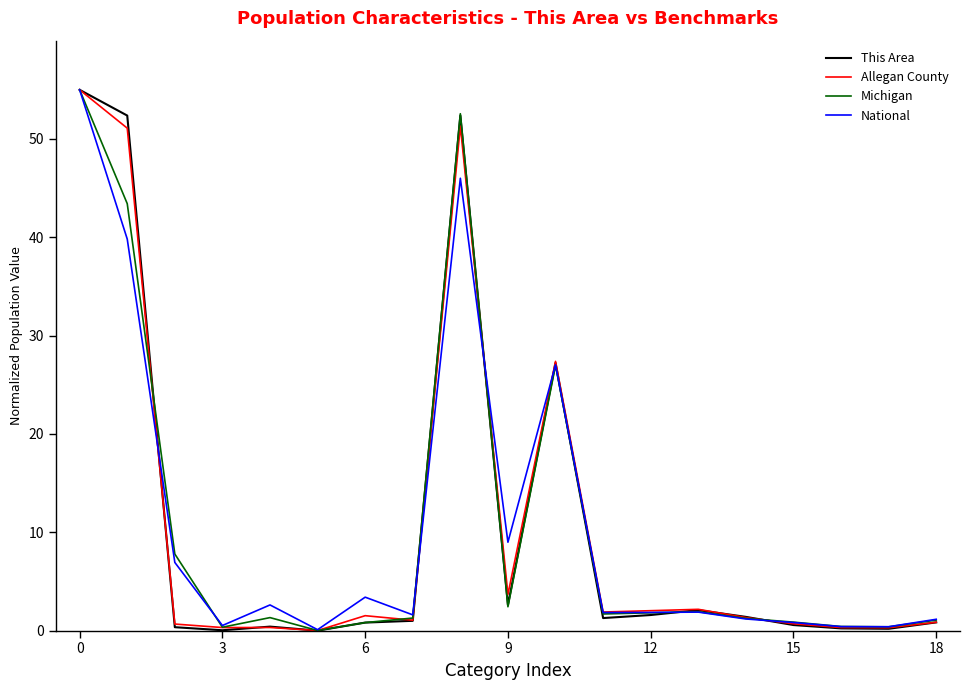

Which series has the widest spread of values?

This Area